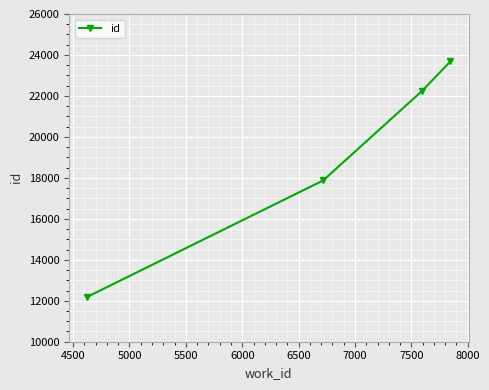

Reading left to right, list all the values displayed in this chart.

12192	17875	22233	23681